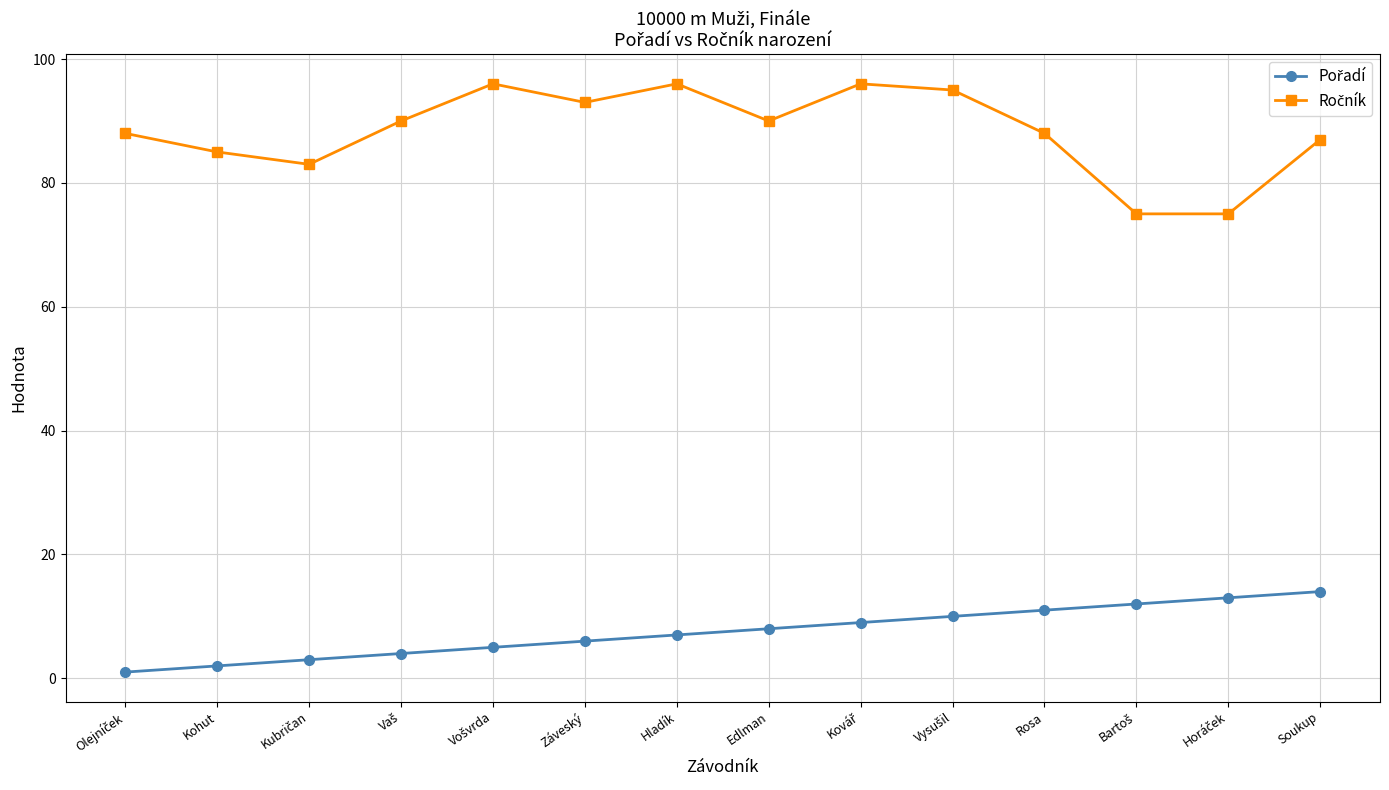

What is the spread (max minus min) of values at Hladík?

89